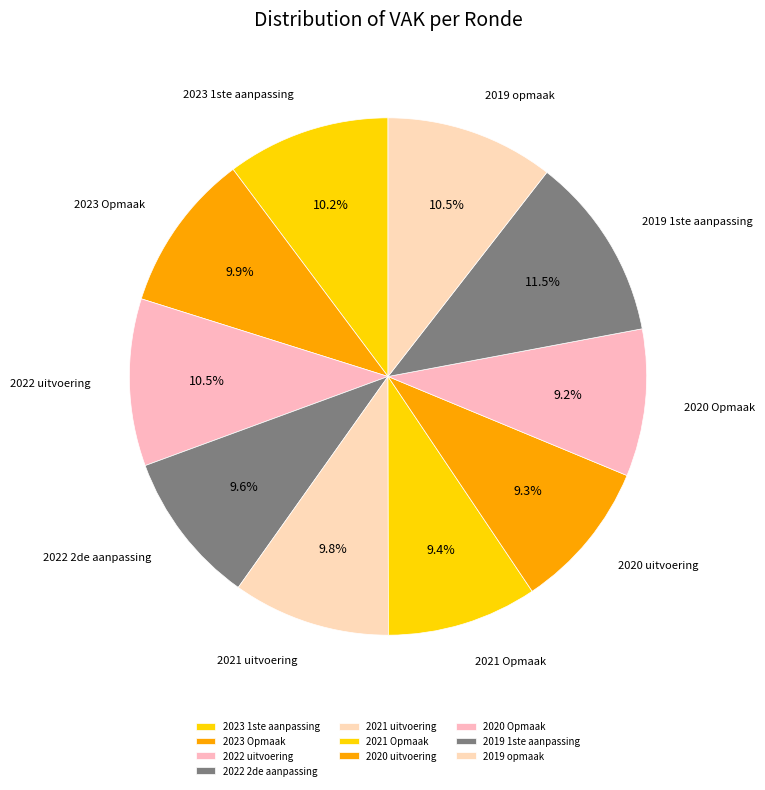

Is there any slice that represents more than half of the pie?

No